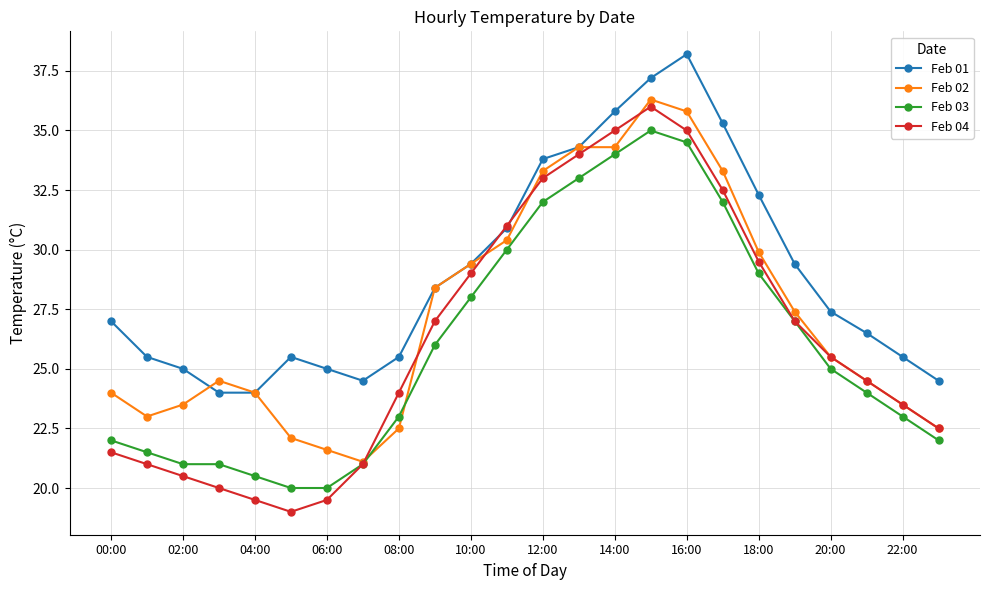

In Feb 04, how many points are higher than both neighbors (excluding endpoints)?

1